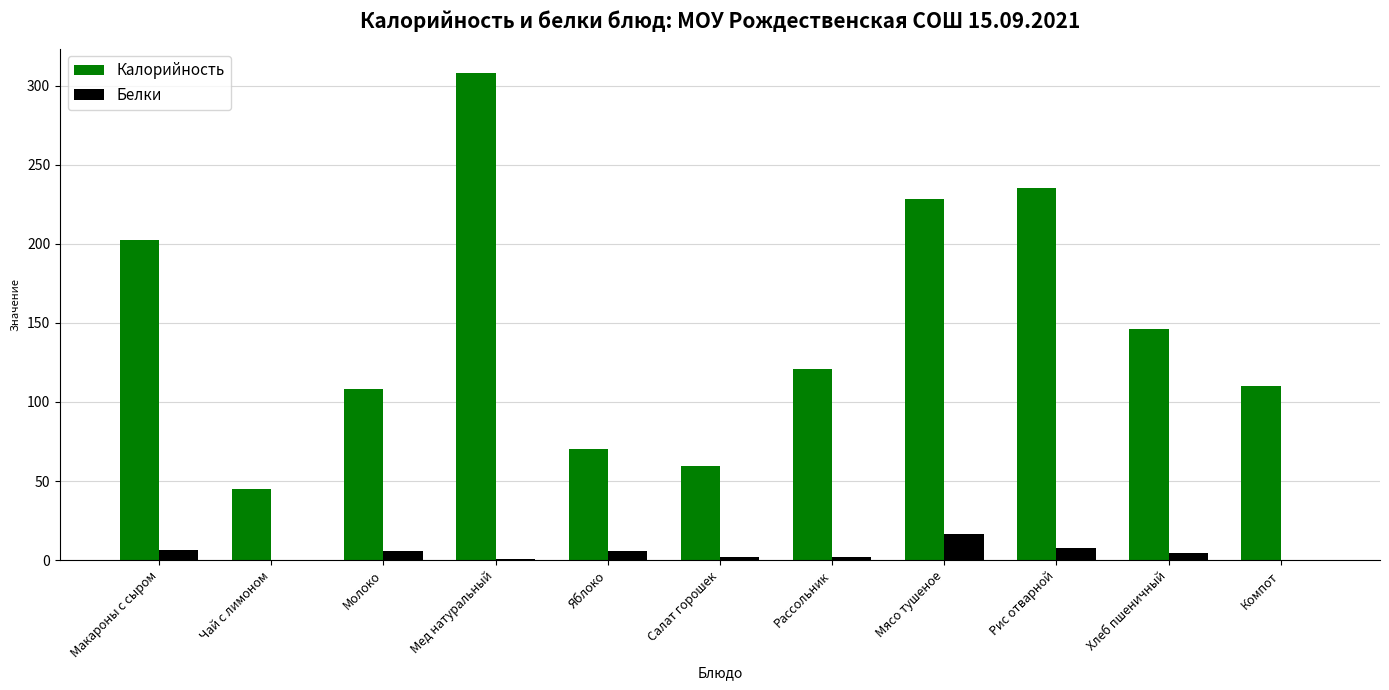

The Калорийность series shows 108.0 at Молоко. True or false?

True